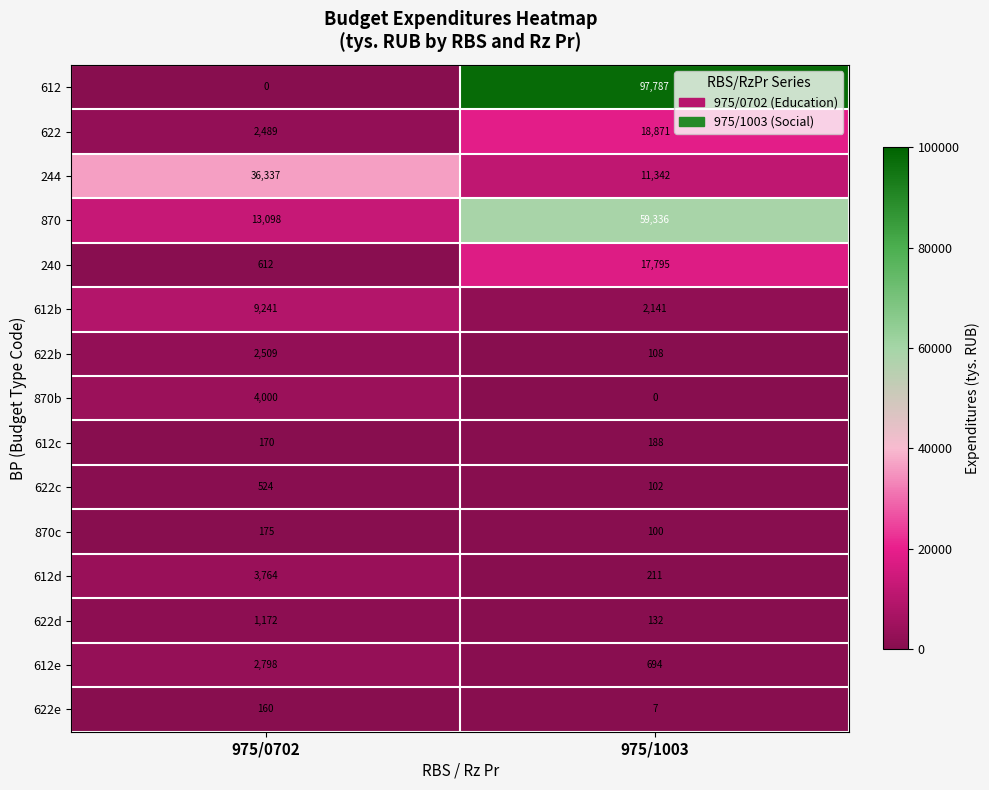

Rank the series by their maximum value, from lowest to highest.

622e, 870c, 612c, 622c, 622d, 622b, 612e, 612d, 870b, 612b, 240, 622, 244, 870, 612